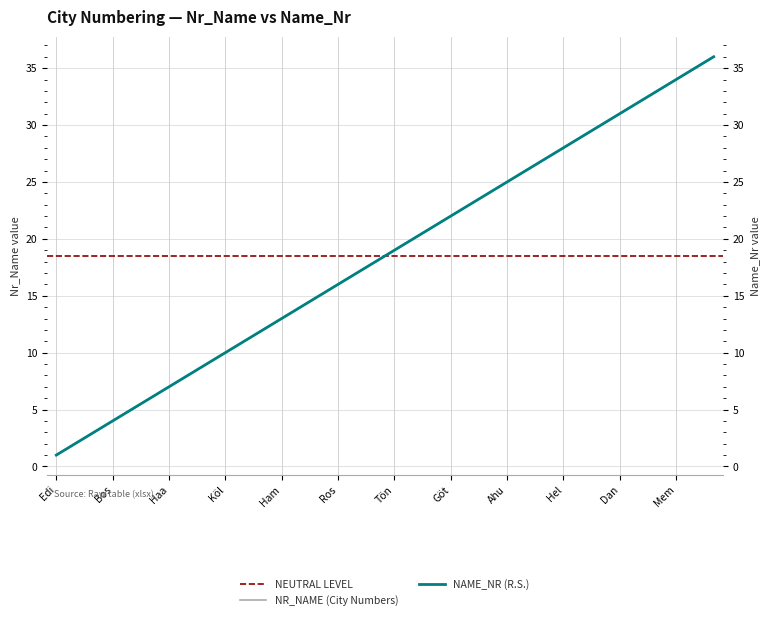

The value of NR_NAME (City Numbers) at Tön is 10. True or false?

False